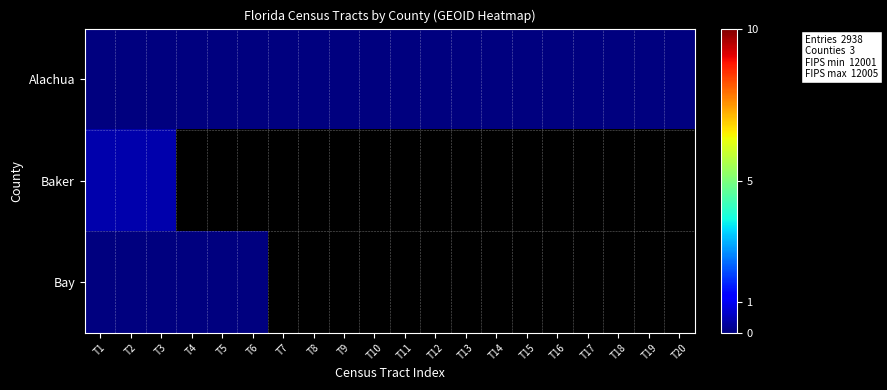

List the series in order of their peak value, lowest first.

Bay, Alachua, Baker